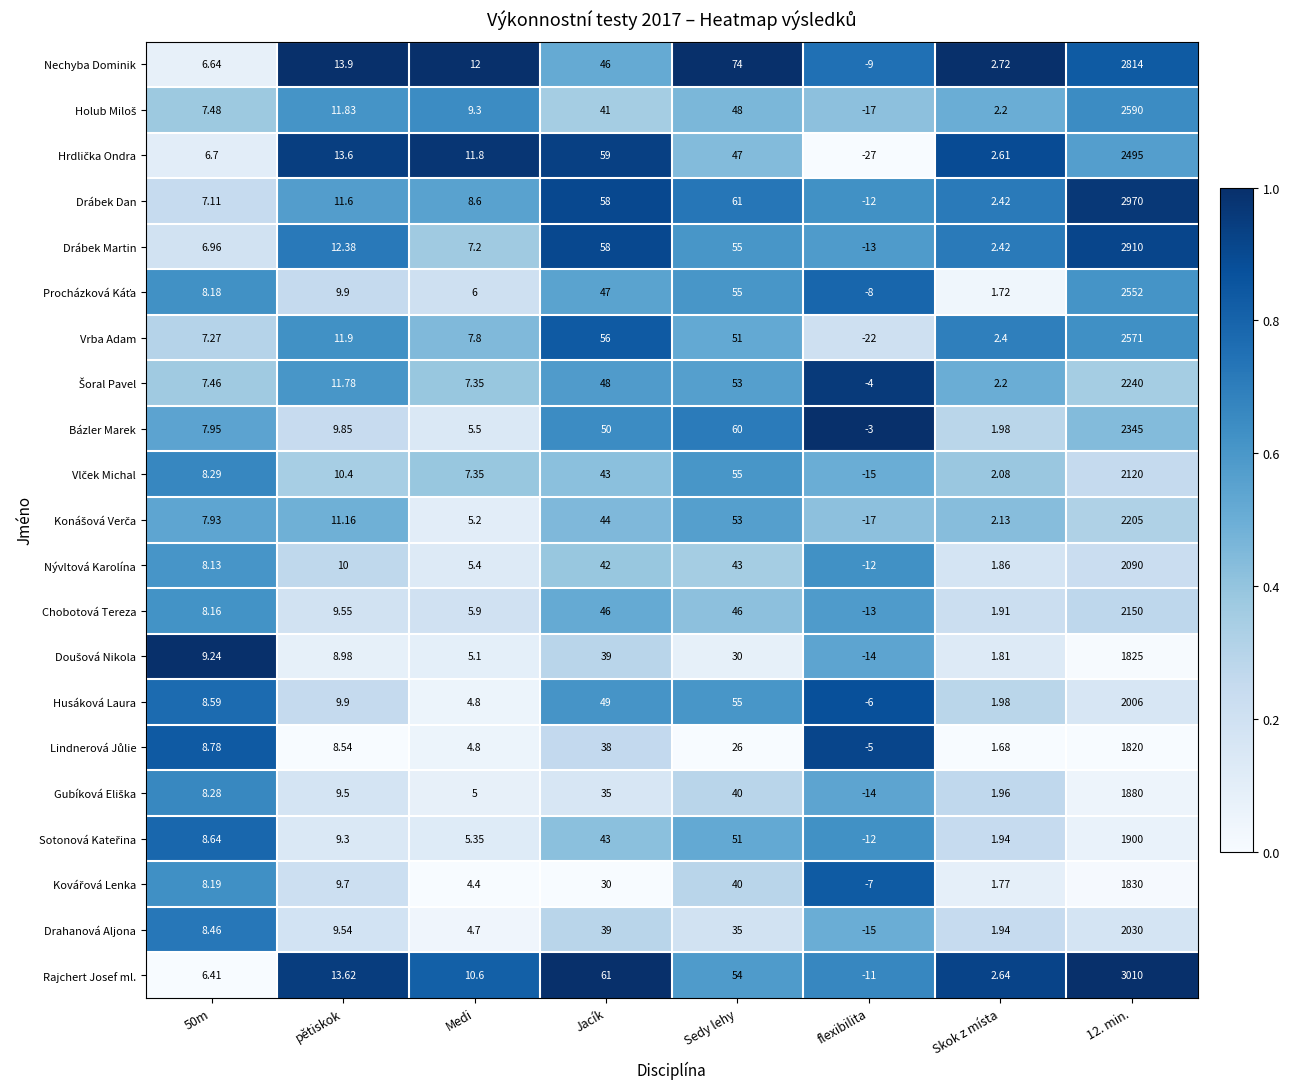

Between 50m and Sedy lehy, which series saw the biggest shift?

Nechyba Dominik